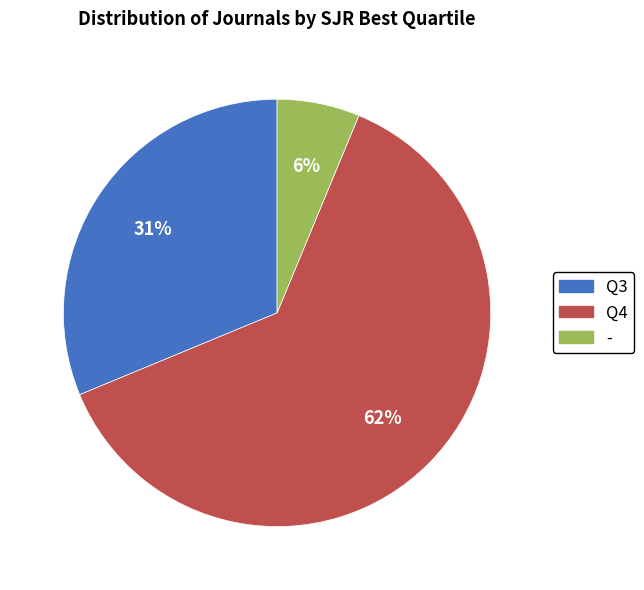

How many segments does this pie chart have?

3